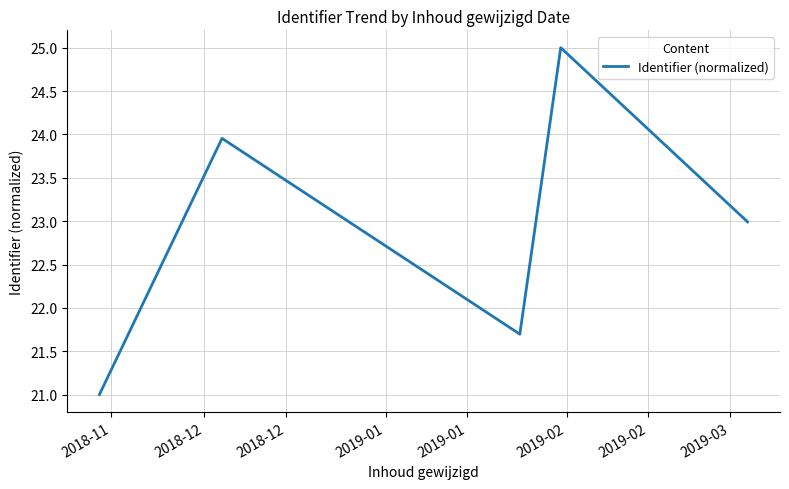

How many categories are shown in the chart?

5